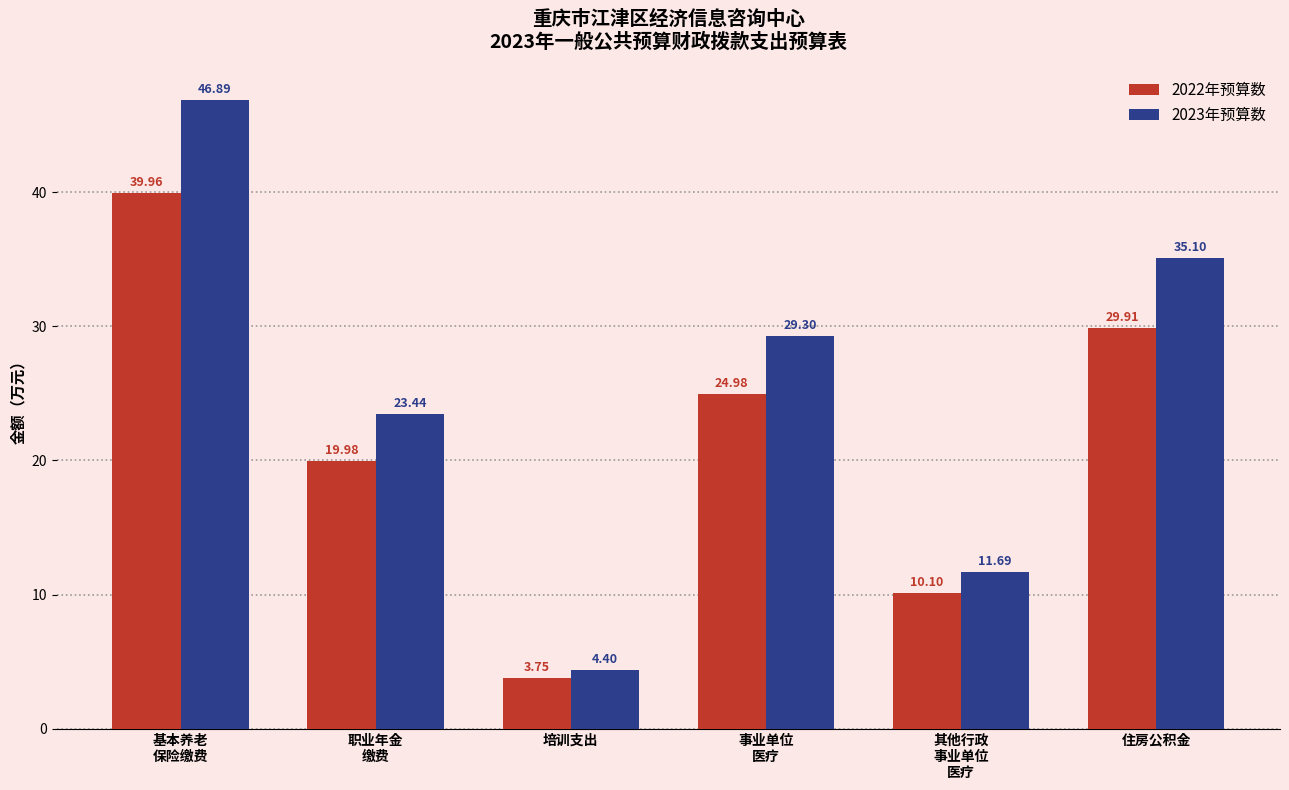

Rank the series by their average value, from highest to lowest.

2023年预算数, 2022年预算数